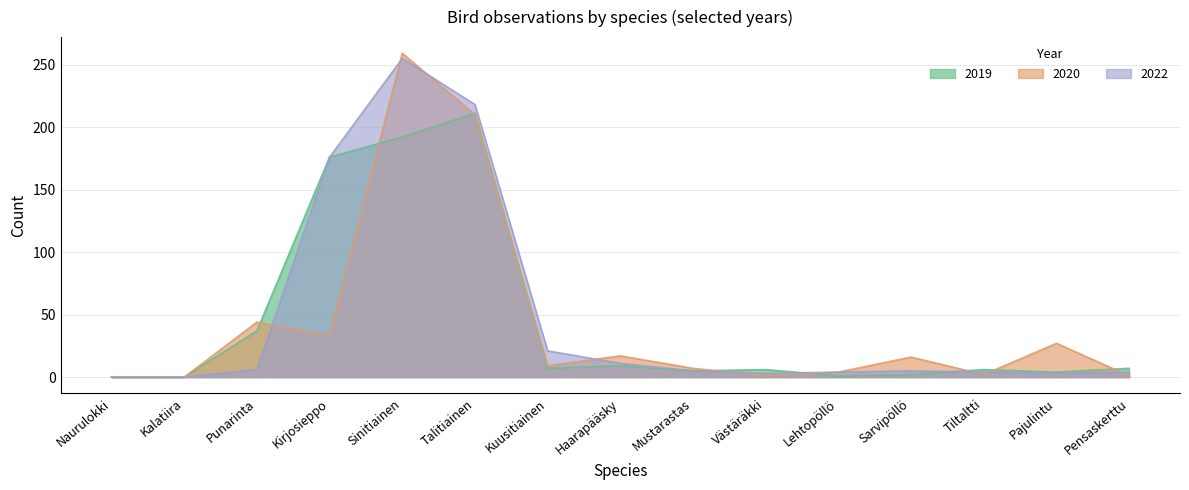

Which category has the highest value in the 2022 series?

Sinitiainen